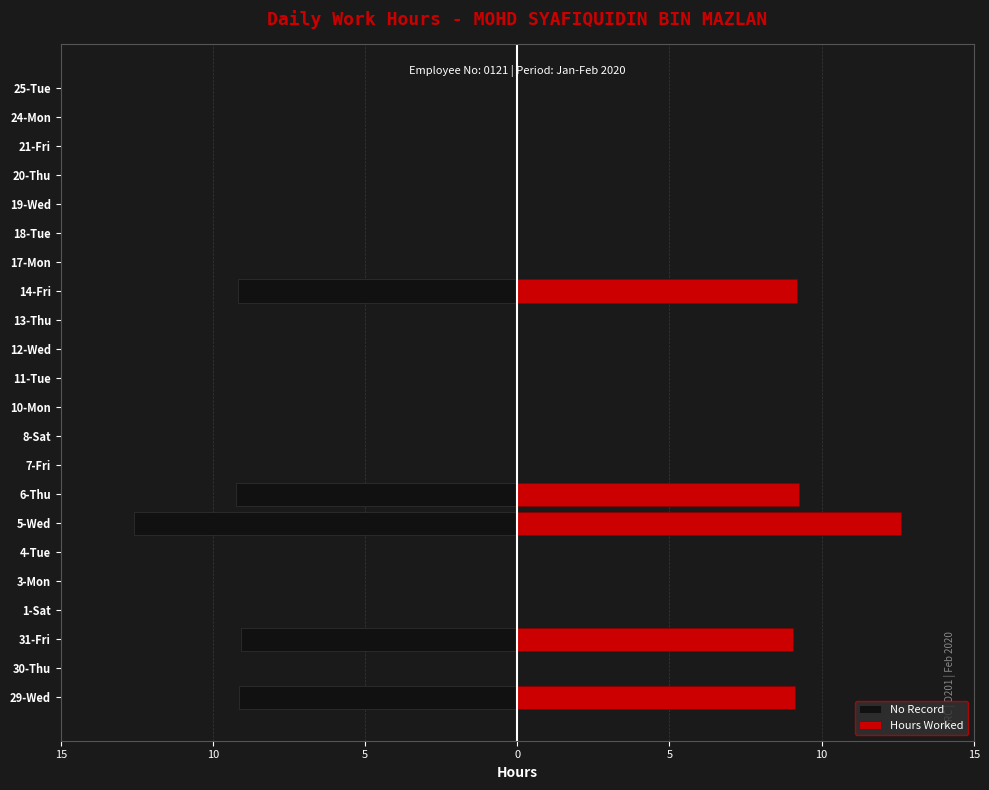

What is the smallest value displayed?

-12.6